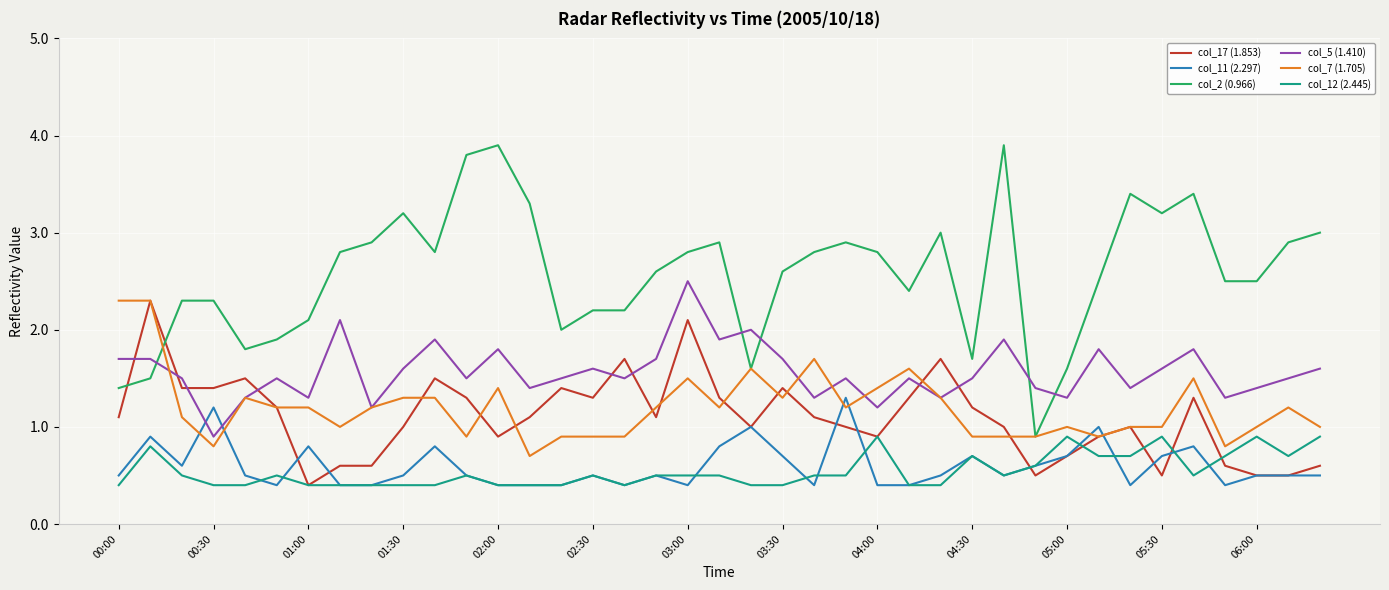

True or false: col_2 (0.966) and col_12 (2.445) cross at least once.

False